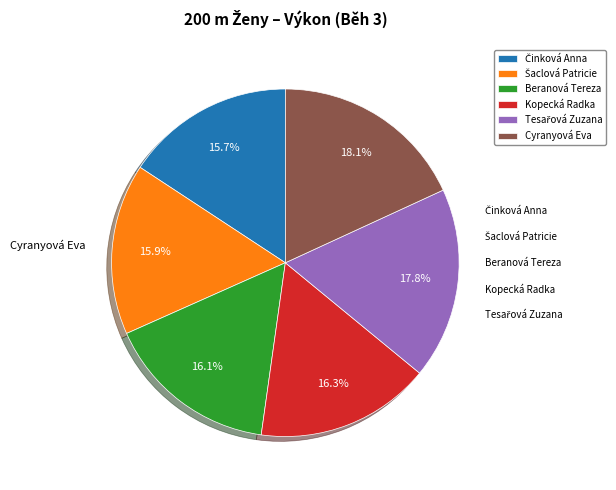

To the nearest percent, what is the difference between the largest and smallest slice percentages?

2%